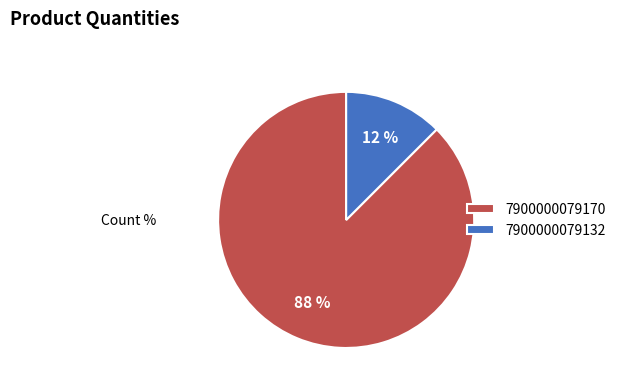

To the nearest percent, what is the combined percentage of 7900000079132 and 7900000079170?

100%